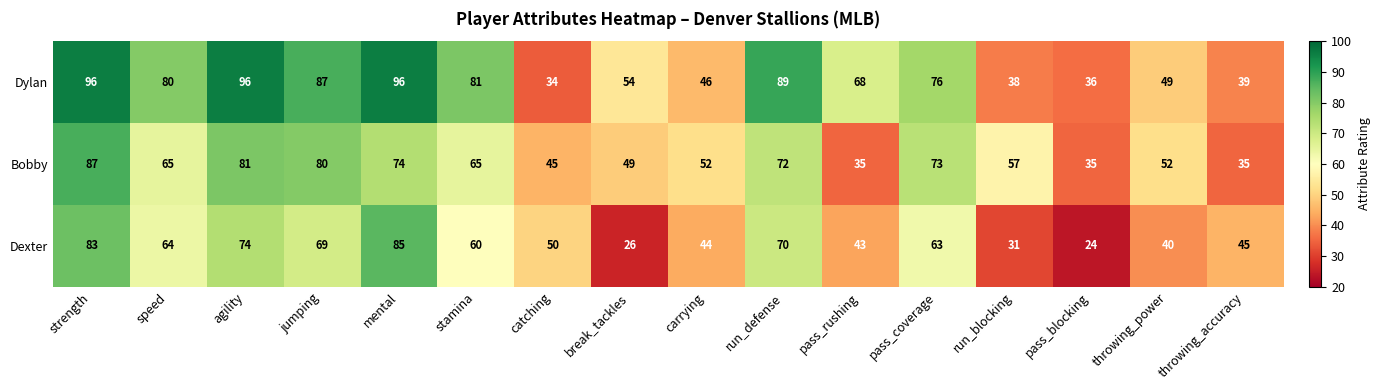

True or false: Bobby has a value of 65 at stamina.

True